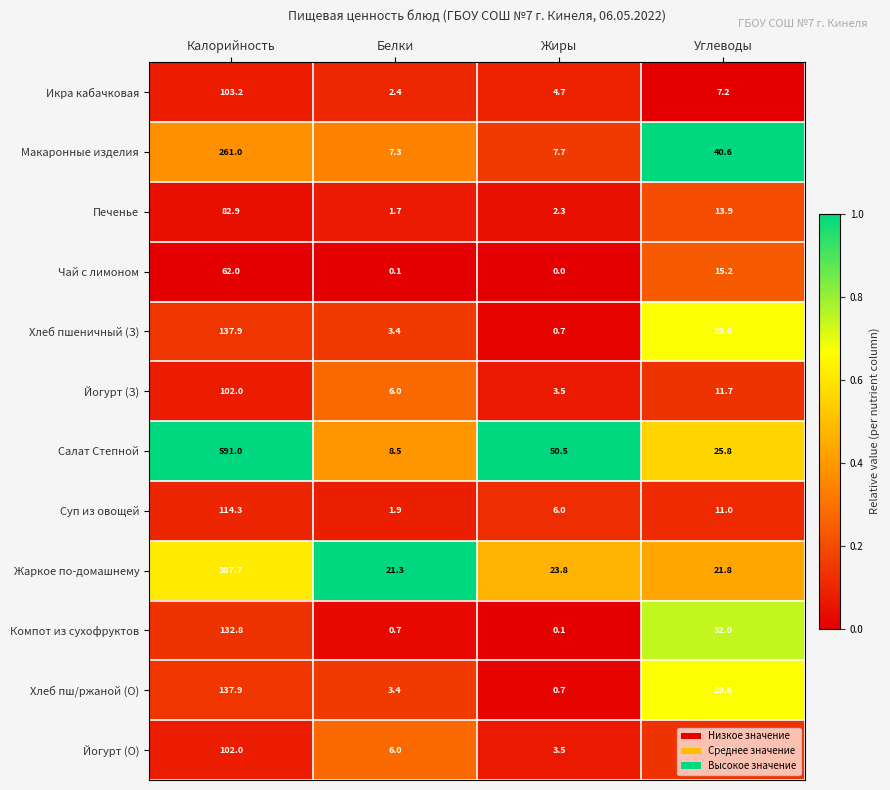

True or false: Икра кабачковая has a value of 11.0 at Углеводы.

False